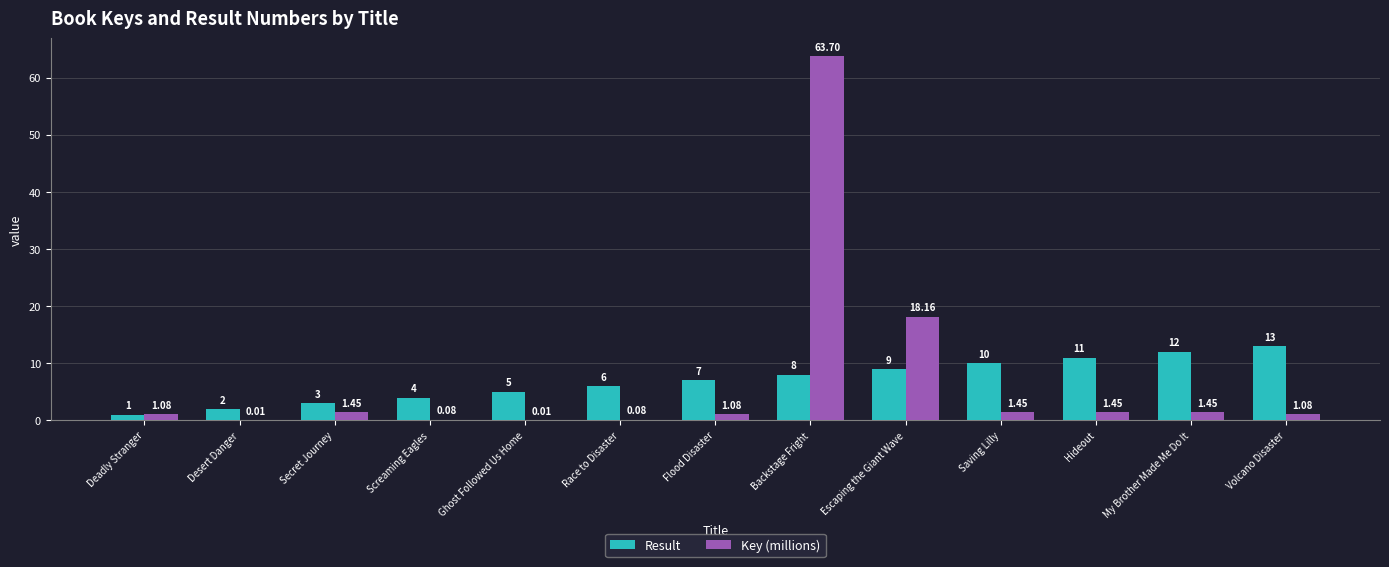

True or false: Result has a value of 5.0 at Ghost Followed Us Home.

True